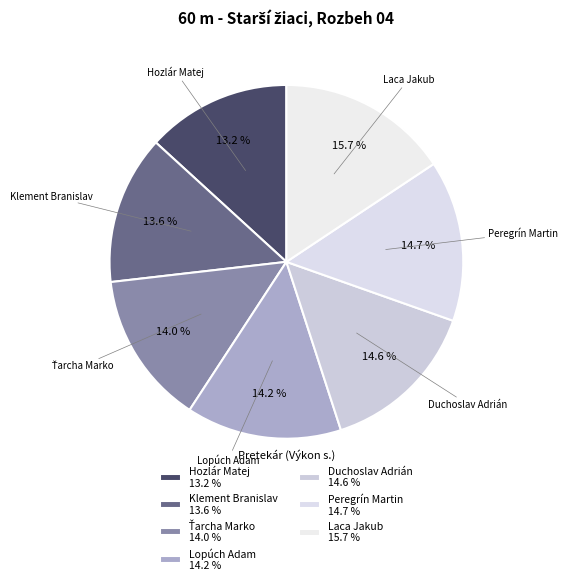

The Peregrín Martin slice represents 1% of the pie. True or false?

False